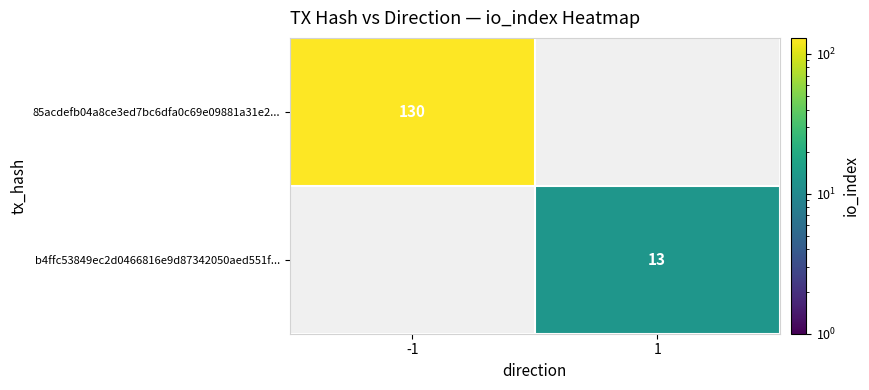

How many distinct data groups are displayed?

2